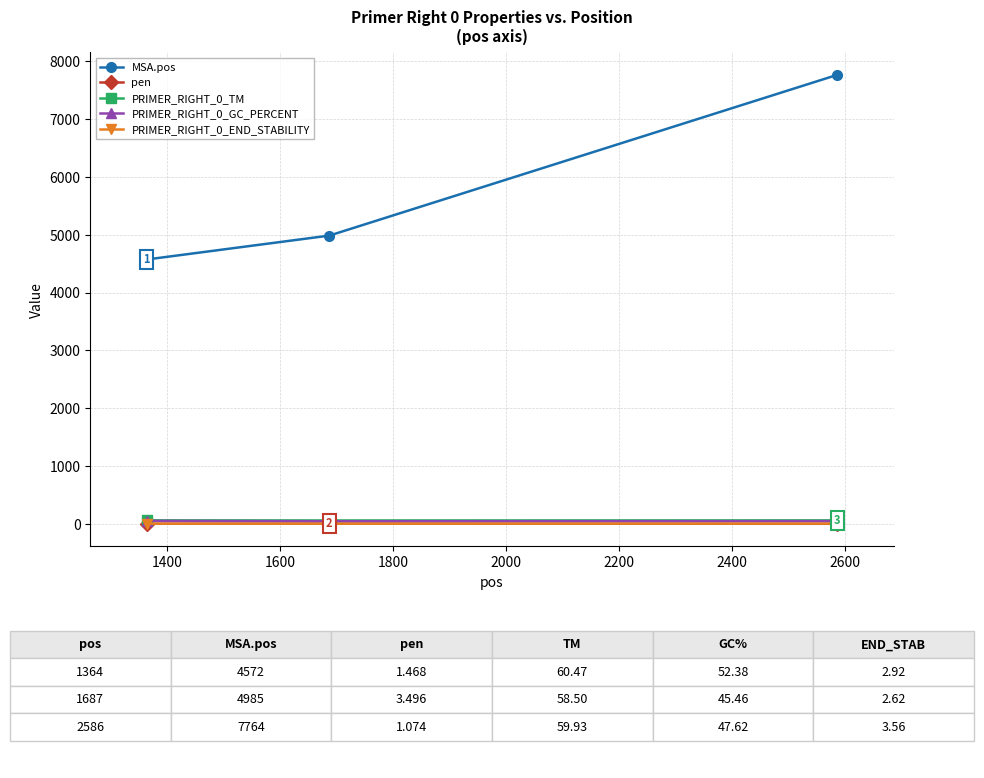

Which series has the widest spread of values?

MSA.pos